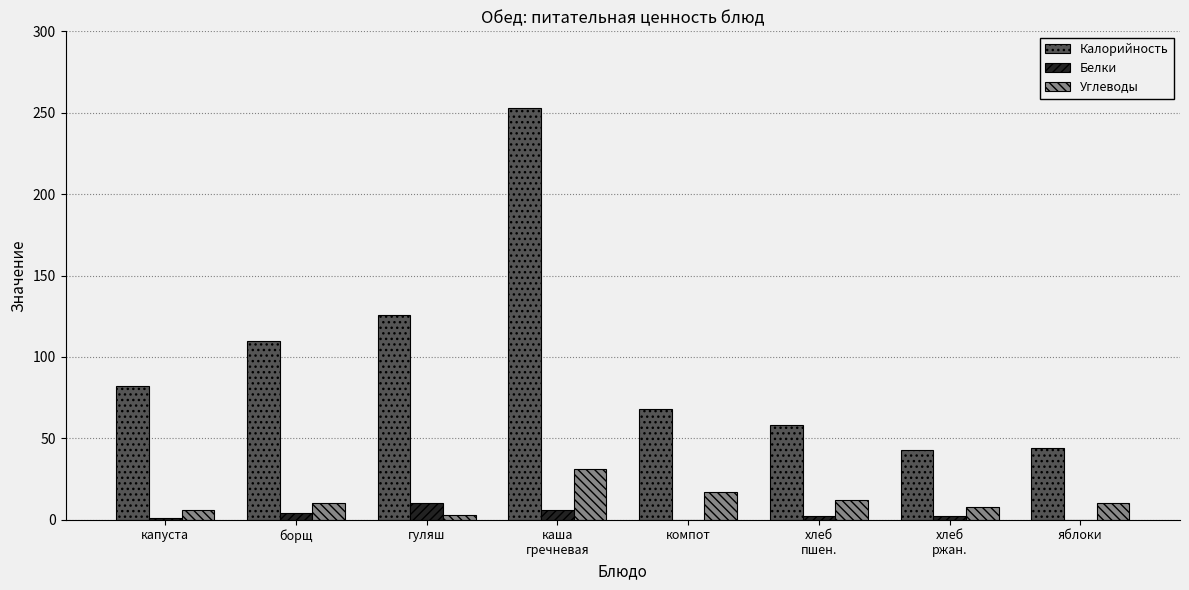

What is the sum of all Белки values?

25